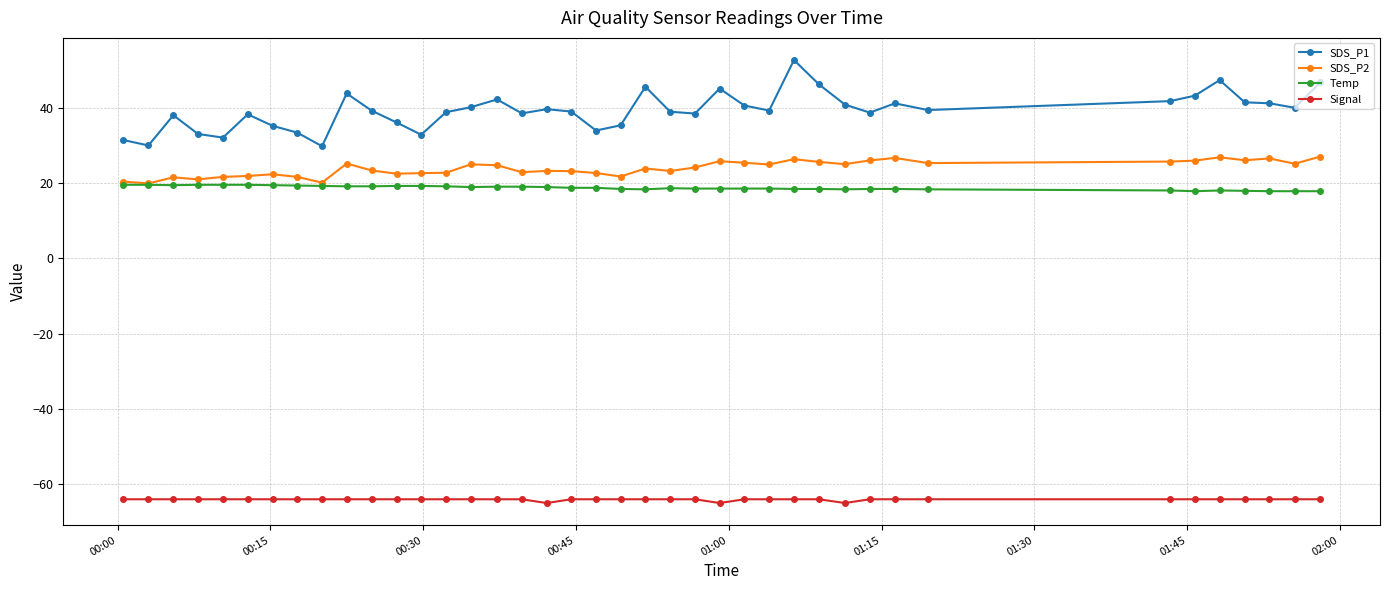

List the series in order of their peak value, lowest first.

Signal, Temp, SDS_P2, SDS_P1